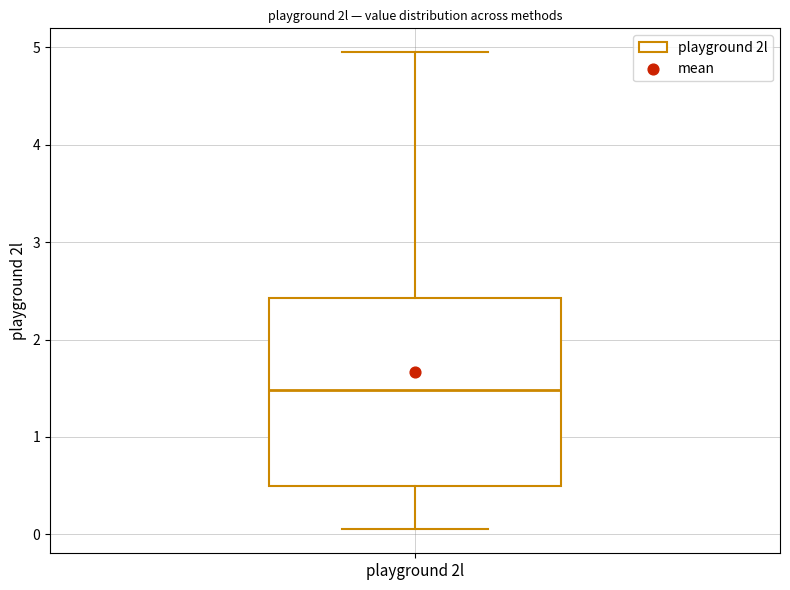

Where is the upper edge of the box for playground 2l on the y-axis? The values are not printed on the chart, so give them approximately, as read against the axis.

2.4